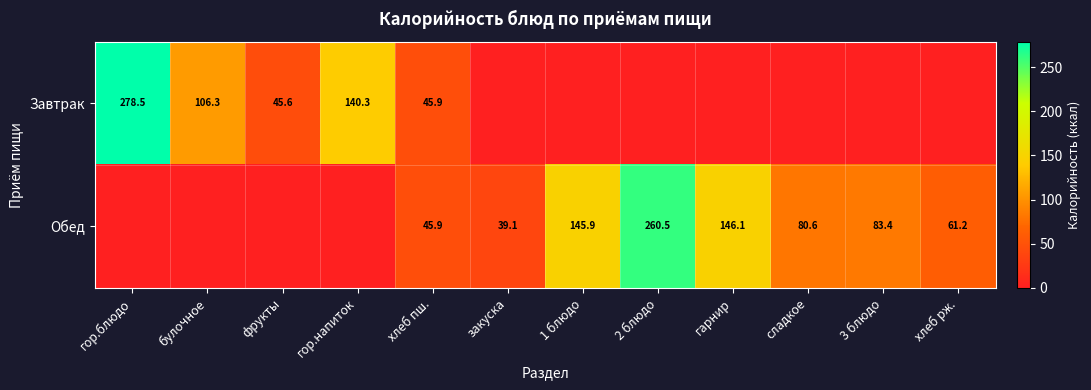

The value of Завтрак at хлеб пш. is 23.0. True or false?

False